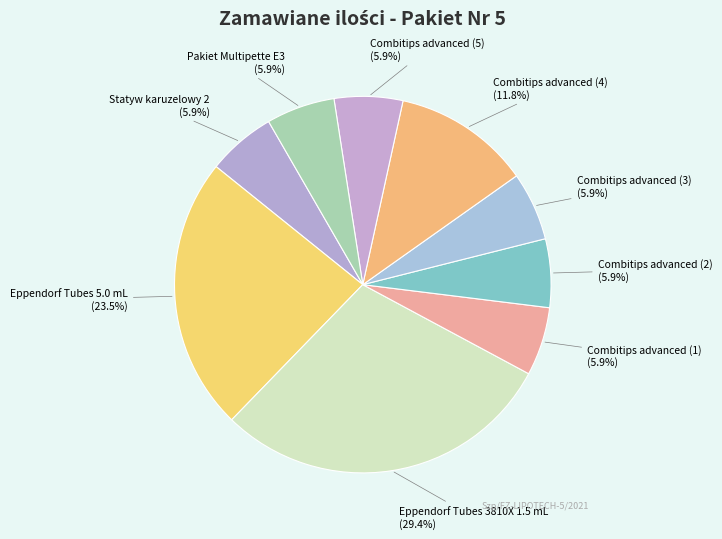

Does Combitips advanced (3) account for over 50% of the chart?

No